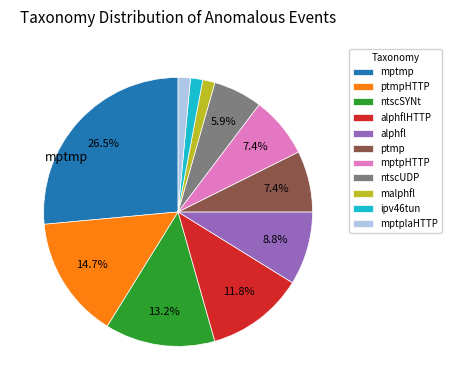

Is it true that mptplaHTTP is 11% of the pie?

False